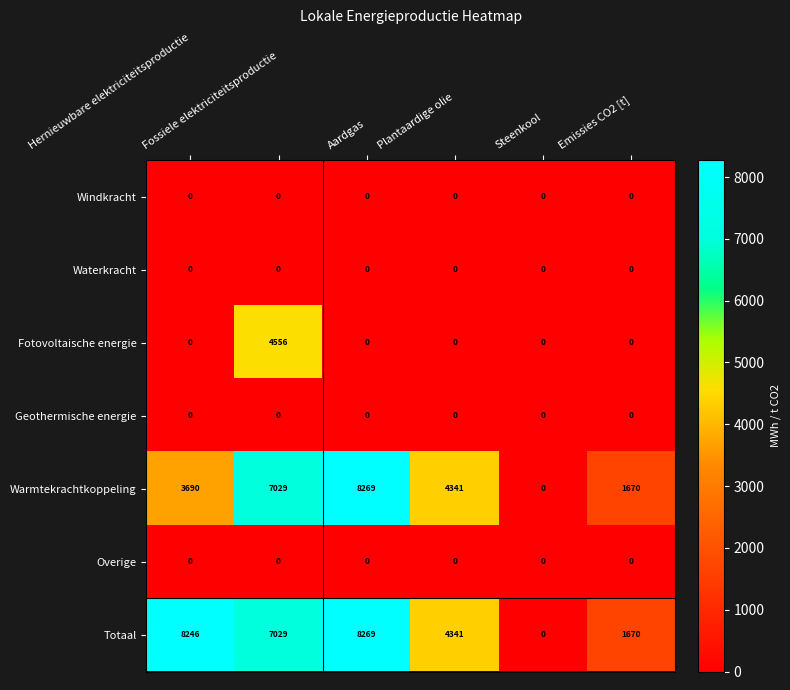

At how many categories does at least one series exceed 7000?

3